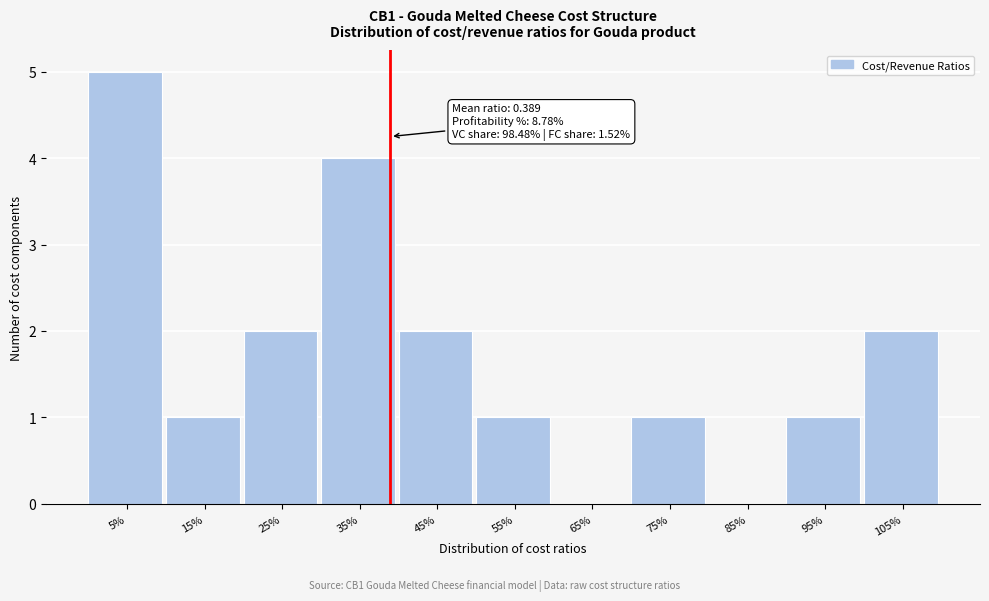

Reading left to right, list all the values displayed in this chart.

5%=5	15%=1	25%=2	35%=4	45%=2	55%=1	65%=0	75%=1	85%=0	95%=1	105%=2